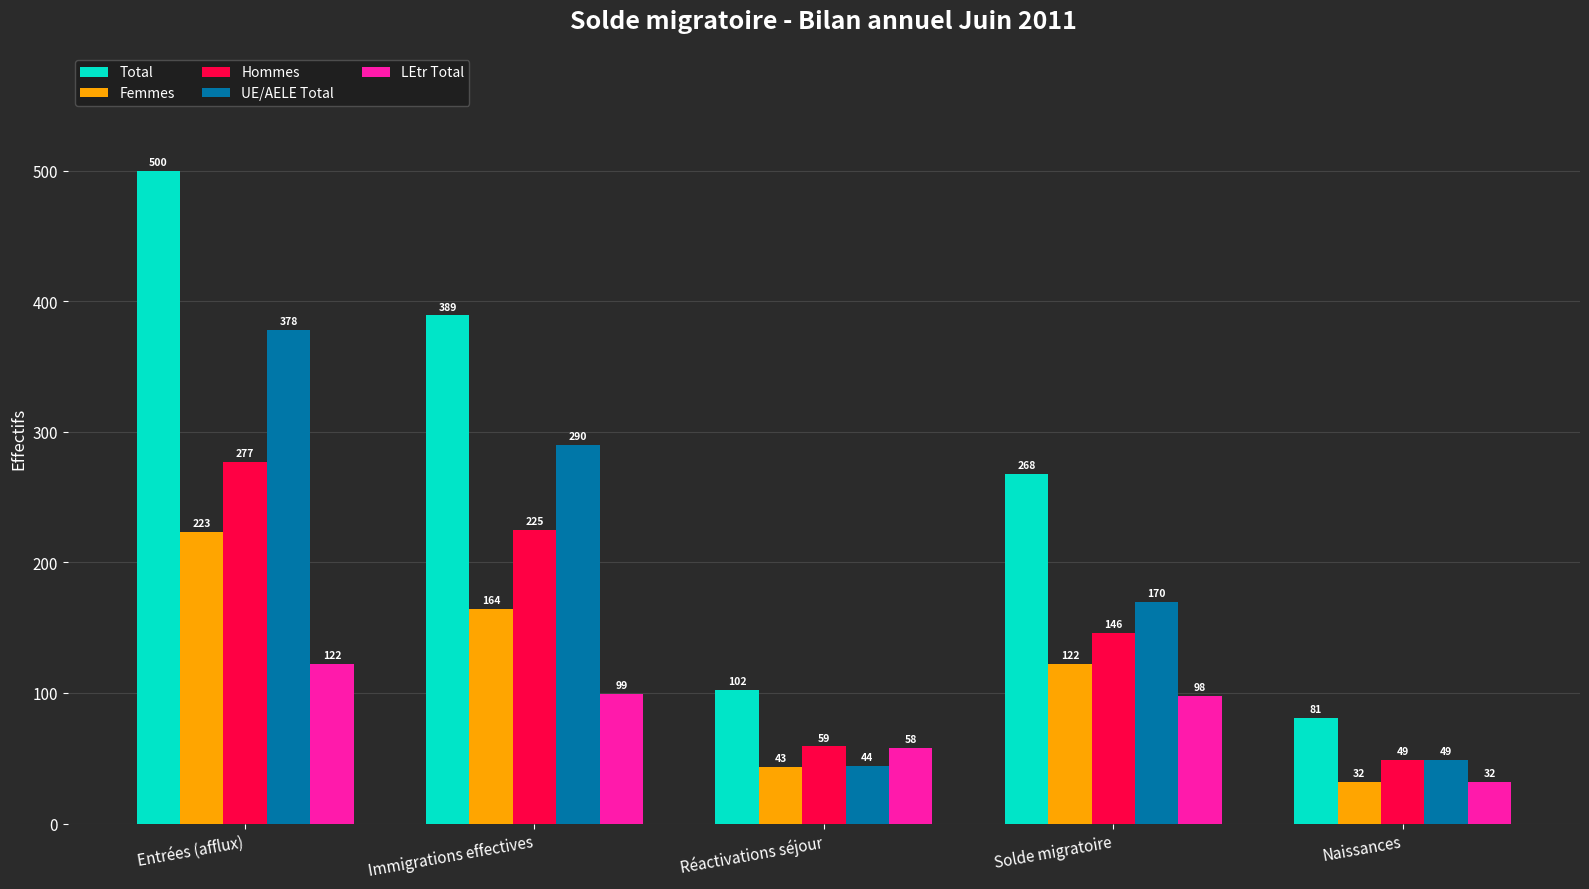

What is the label of the 2nd bar from the right?

Solde migratoire